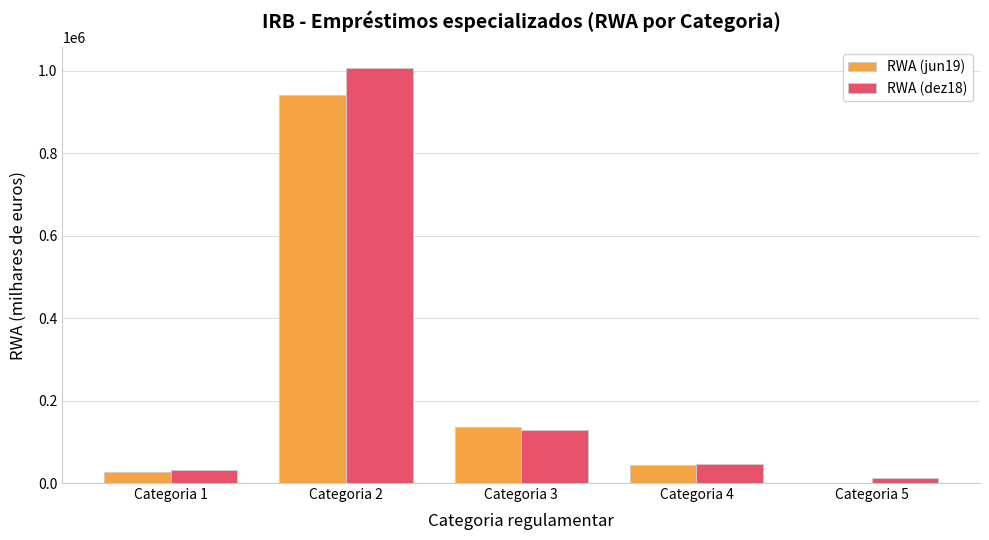

The value of RWA (jun19) at Categoria 2 is 942082.1. True or false?

True